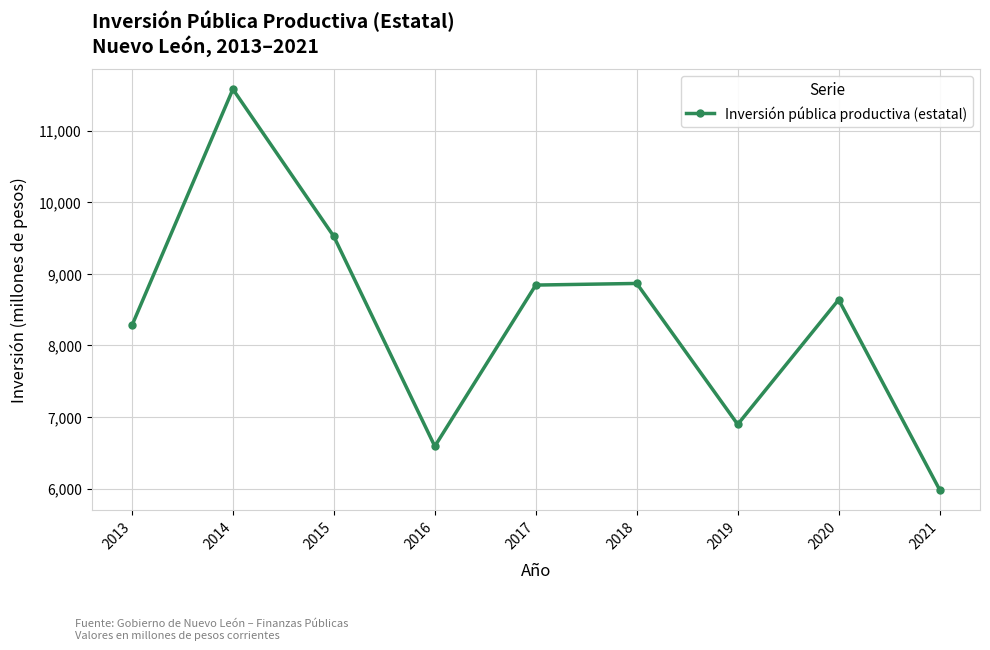

What is the value of the 3rd point from the left?

9520.6